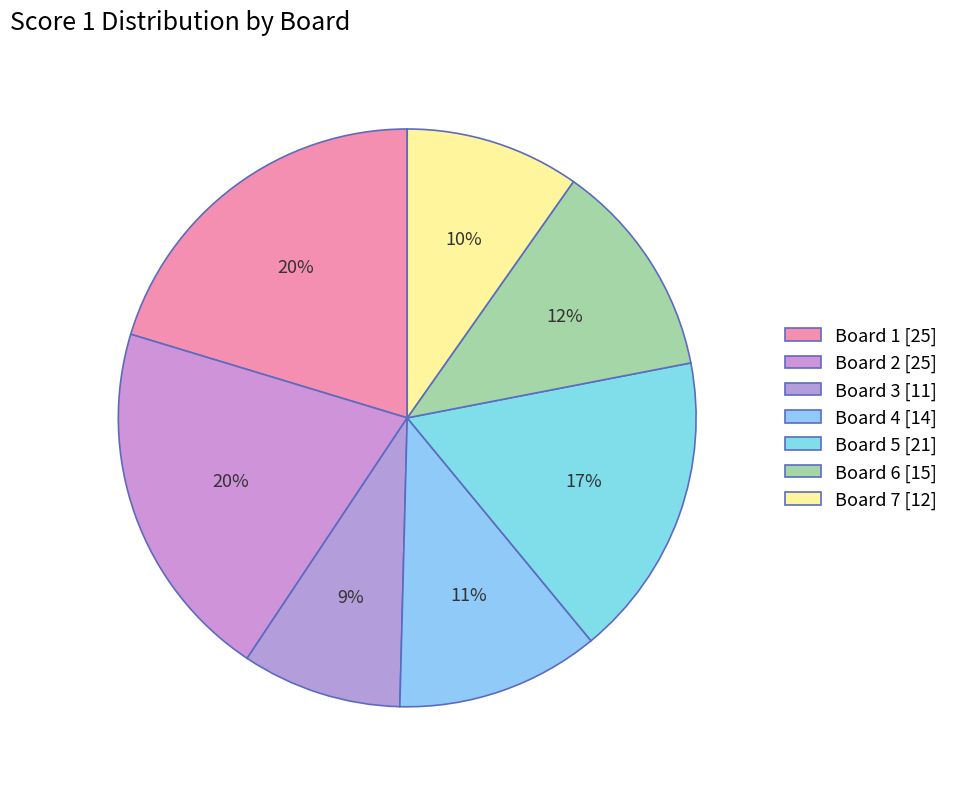

What is the smallest slice in the pie chart?

Board 3